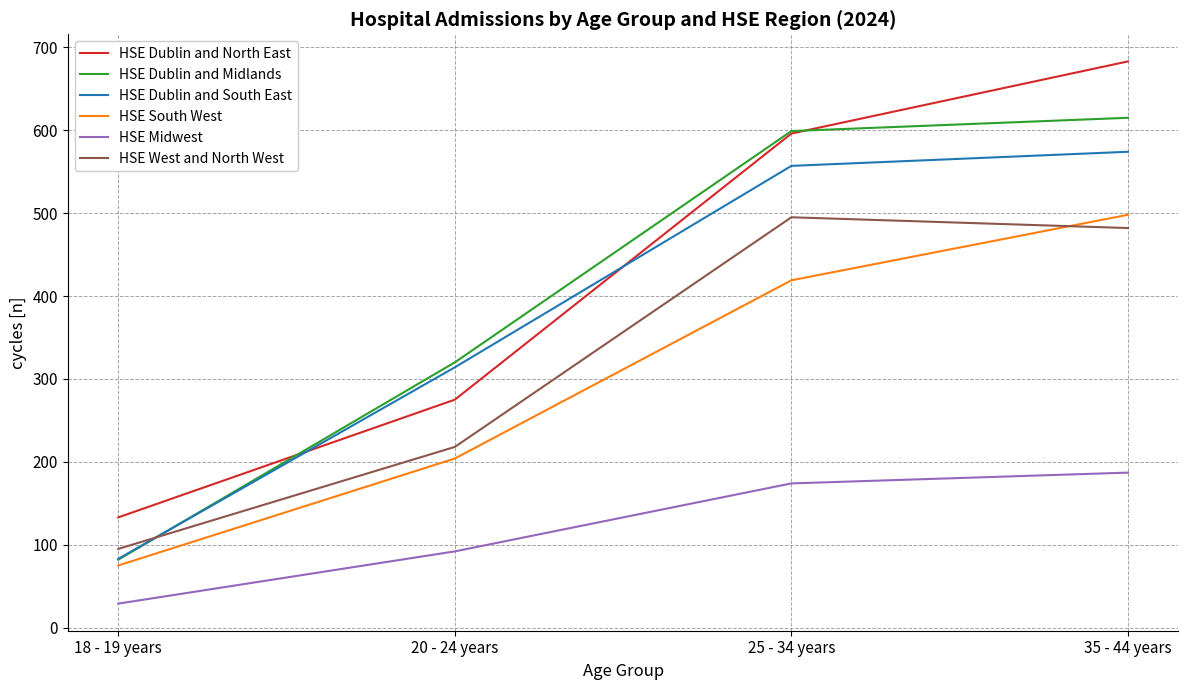

What is the difference between the HSE West and North West values at 18 - 19 years and 25 - 34 years?

400